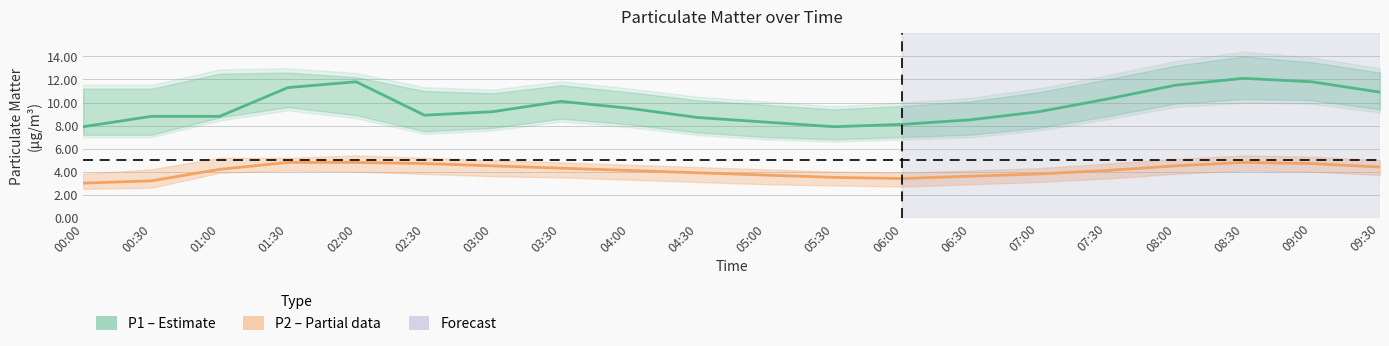

The value of P1 at 08:00 is 6.4. True or false?

False